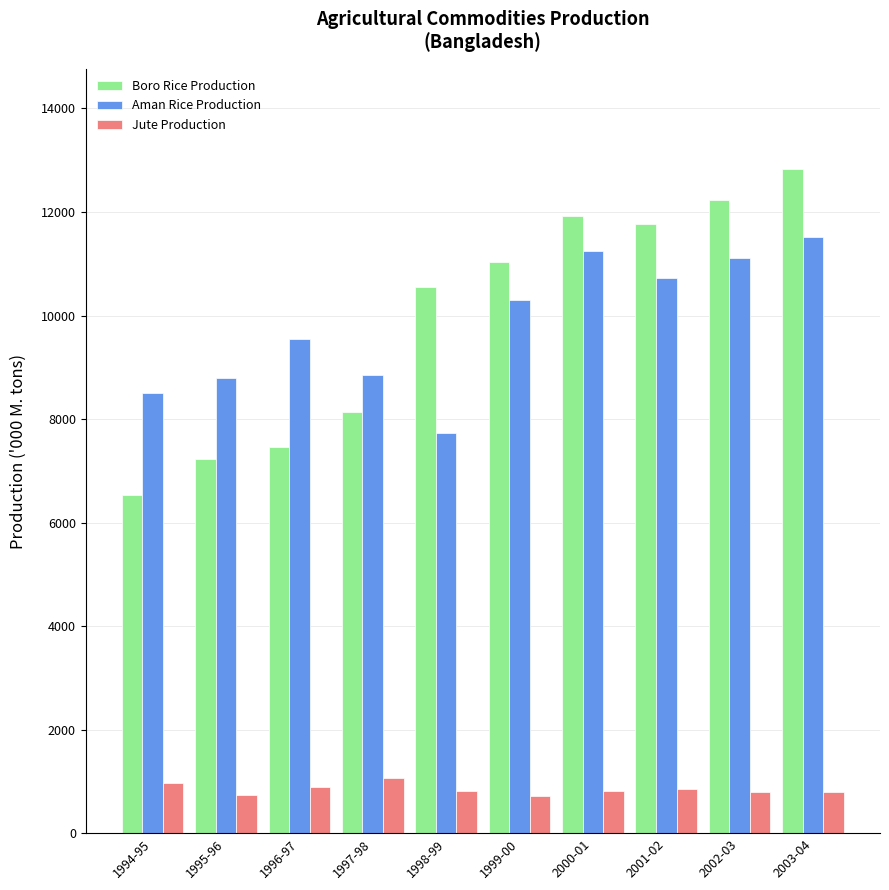

What is the total value across all series at 1999-00?

22043